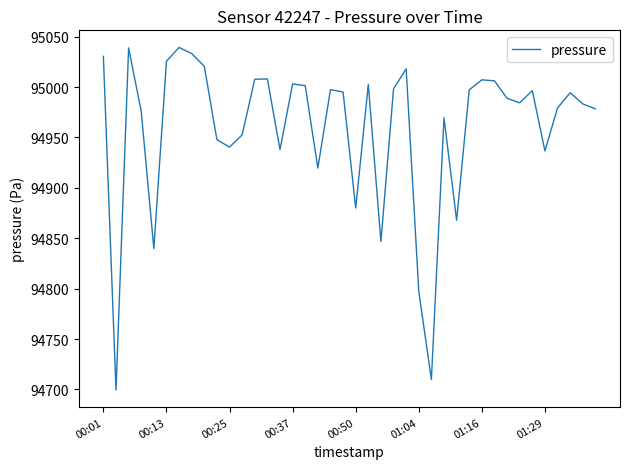

What is the minimum value shown in the chart?

94699.4